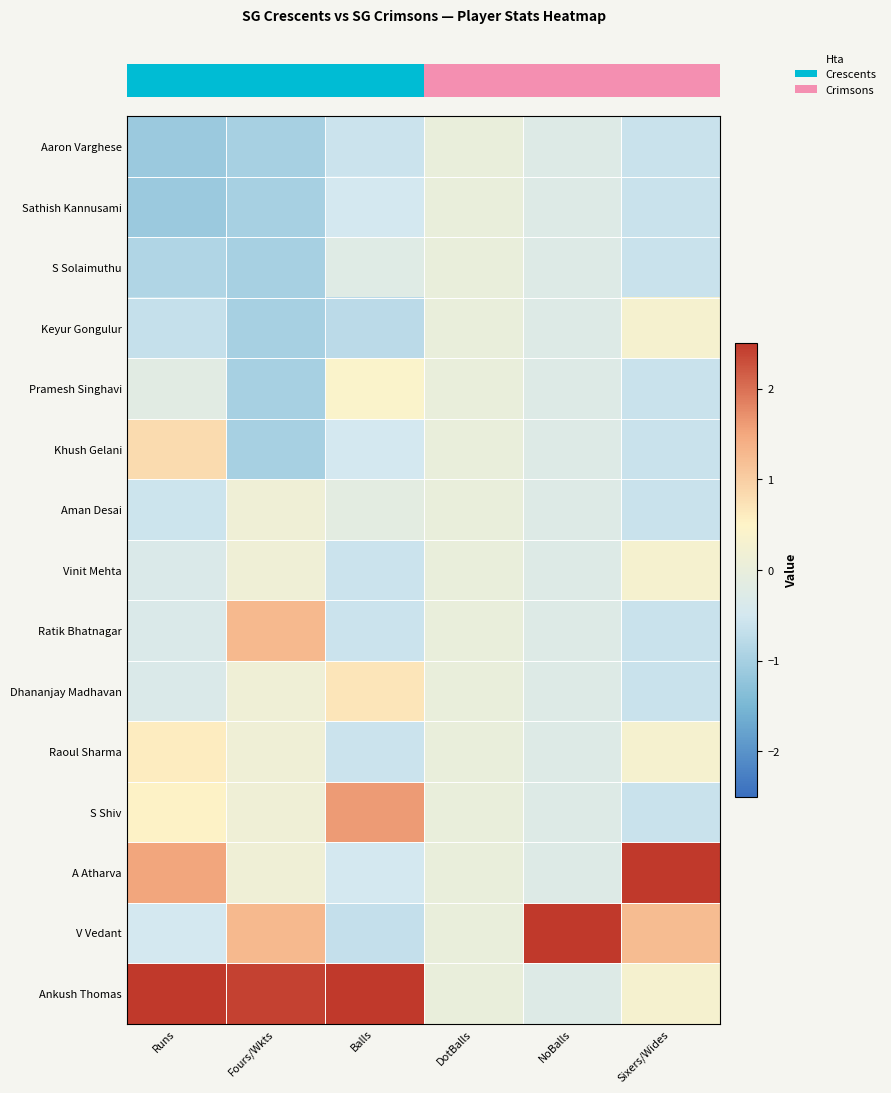

How many distinct data groups are displayed?

15